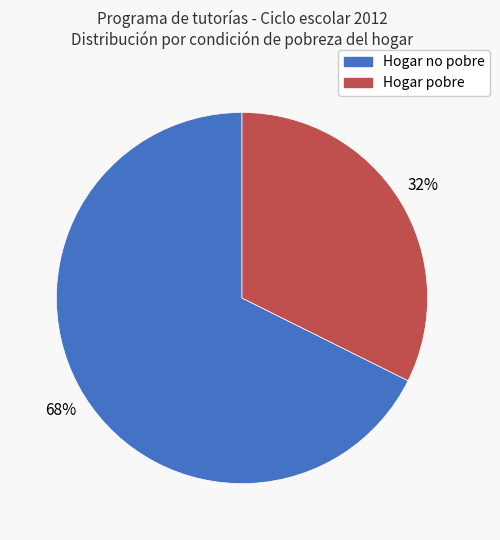

Which has a higher value, Hogar no pobre or Hogar pobre?

Hogar no pobre